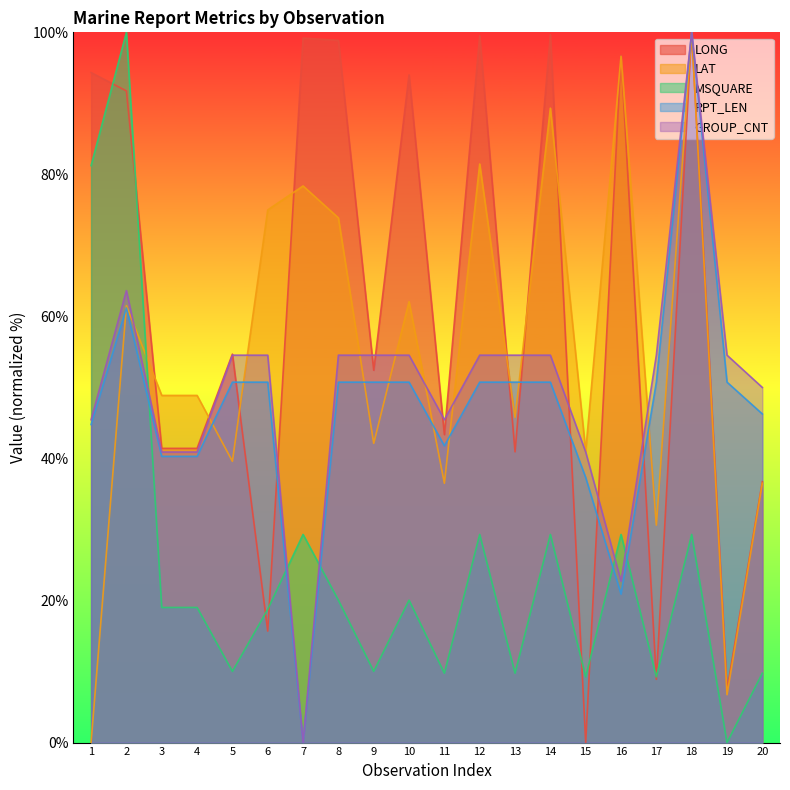

At how many categories does at least one series exceed 74?

10